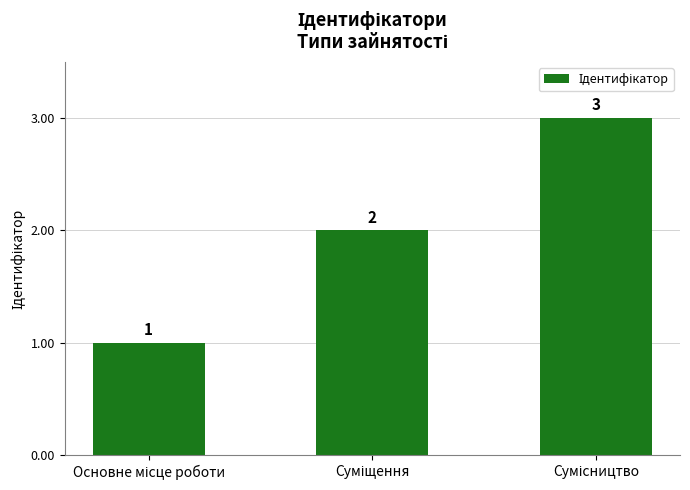

What is the sum of all values?

6